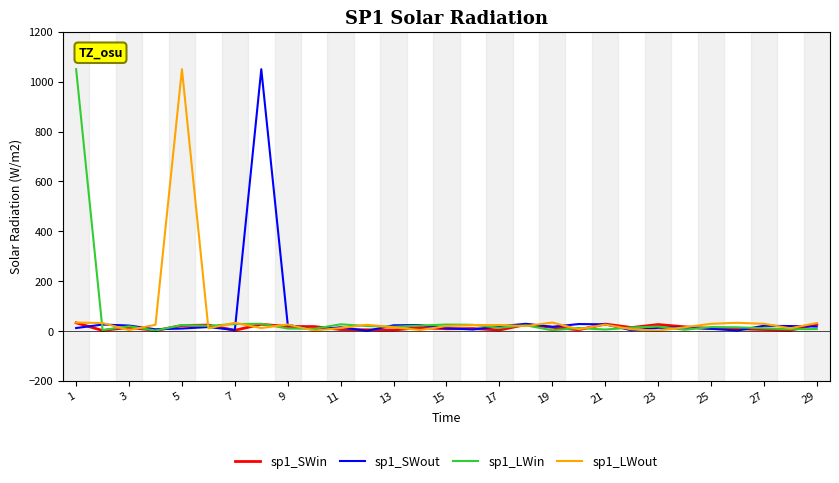

What is the greatest value displayed?

1050